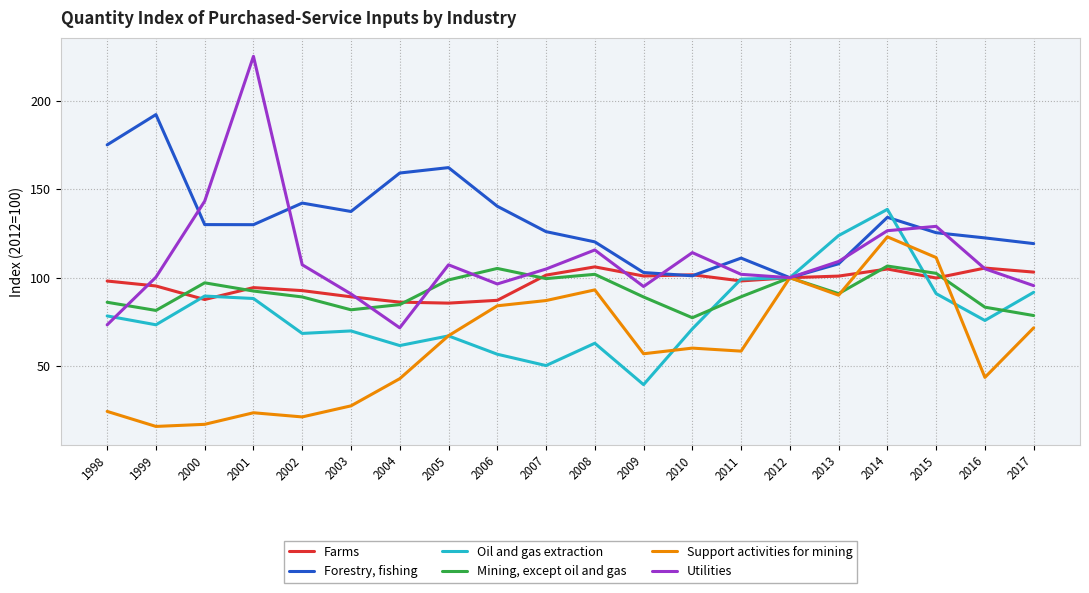

Which series has the largest total across all categories?

Forestry, fishing